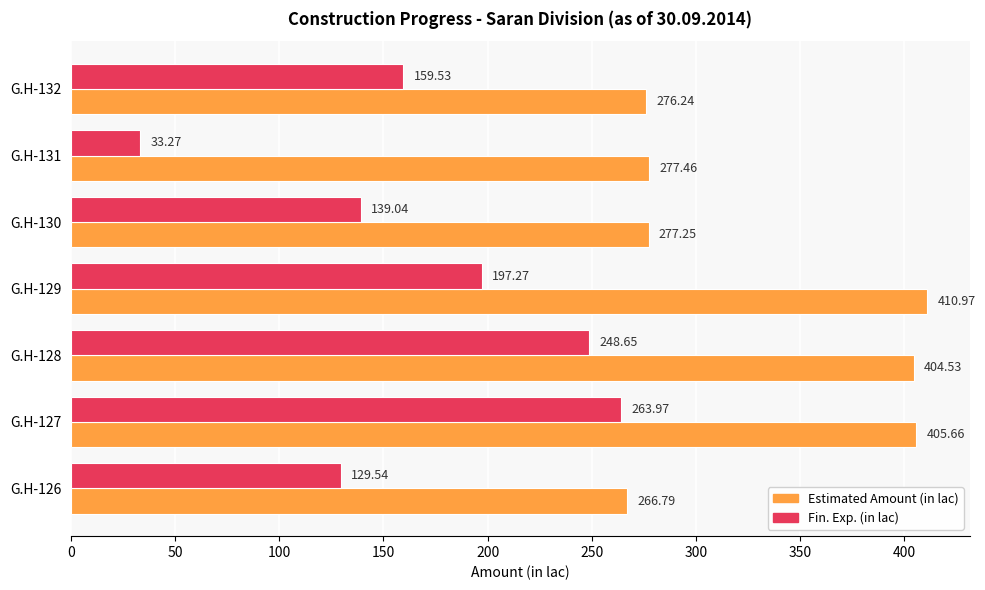

List the series in order of their peak value, highest first.

Estimated Amount (in lac), Fin. Exp. (in lac)